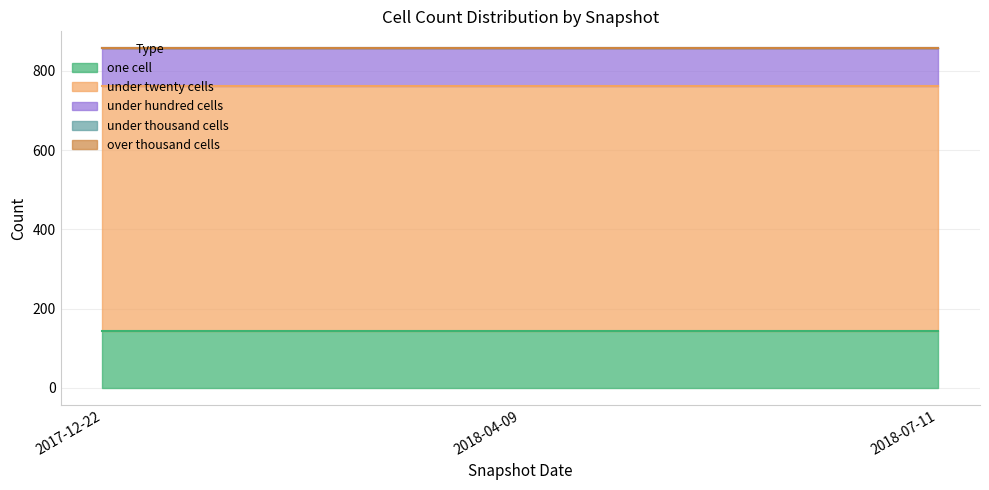

Between 2017-12-22 and 2018-07-11, which series saw the biggest shift?

one_cell